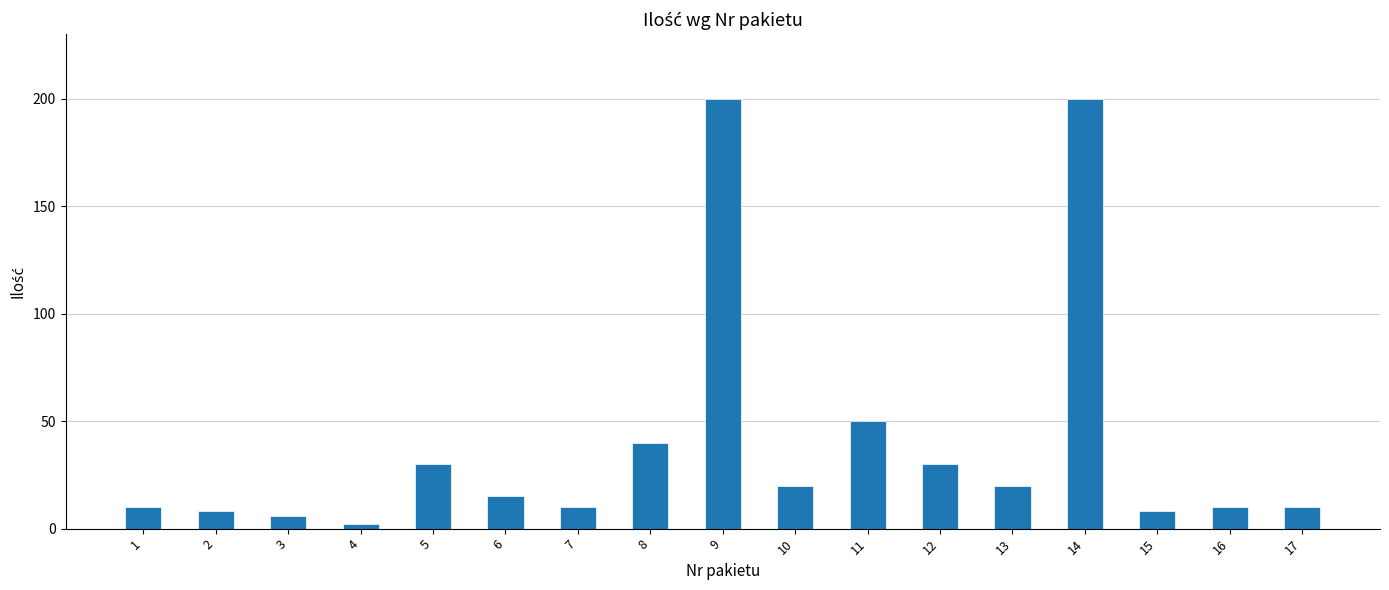

What is the change in value from 5 to 6?

-15